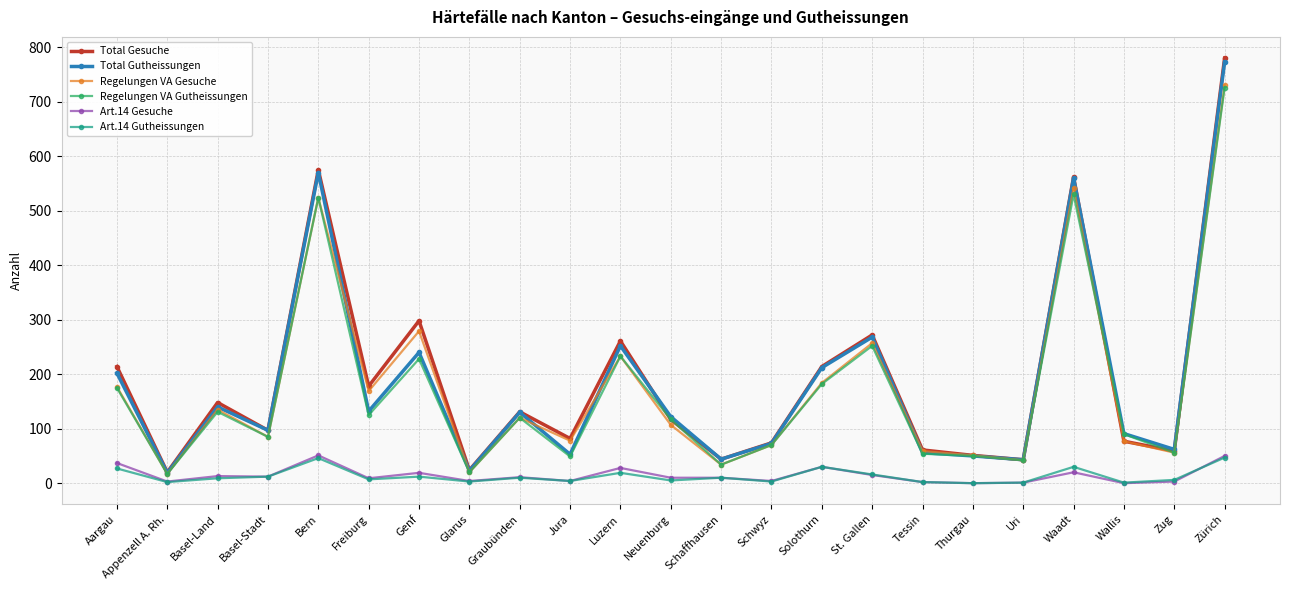

At how many categories does at least one series exceed 382?

3